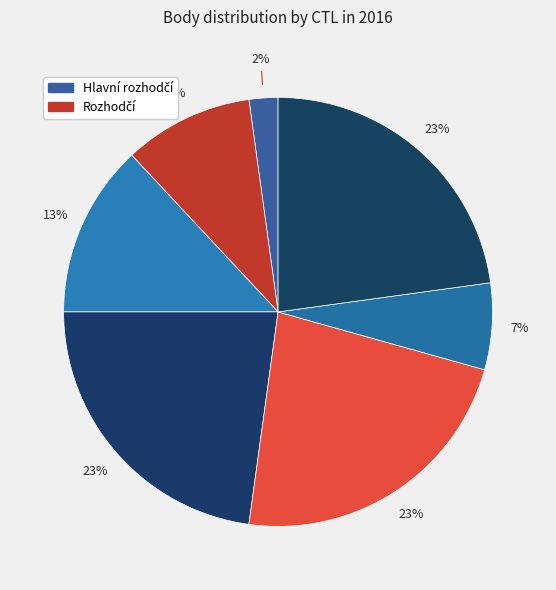

Is there a majority slice in this chart?

No